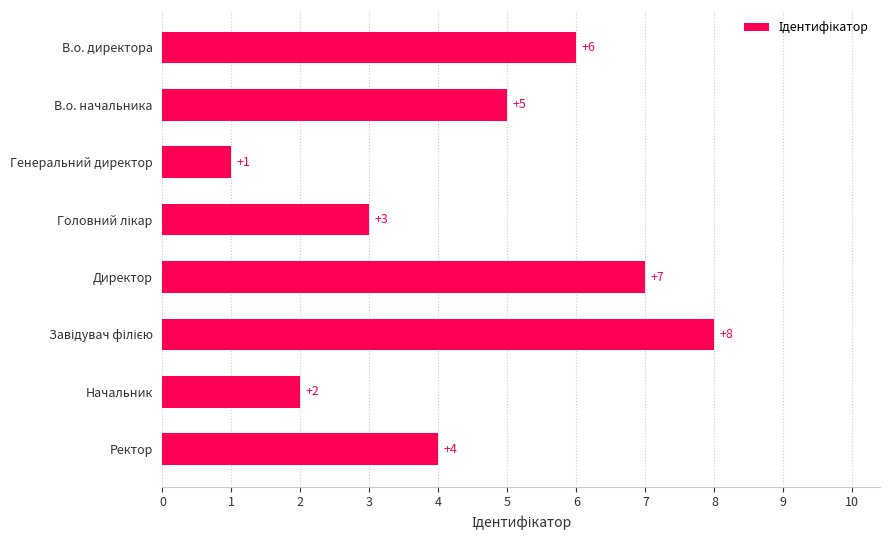

Reading top to bottom, transcribe all the data shown in this chart.

6	5	1	3	7	8	2	4